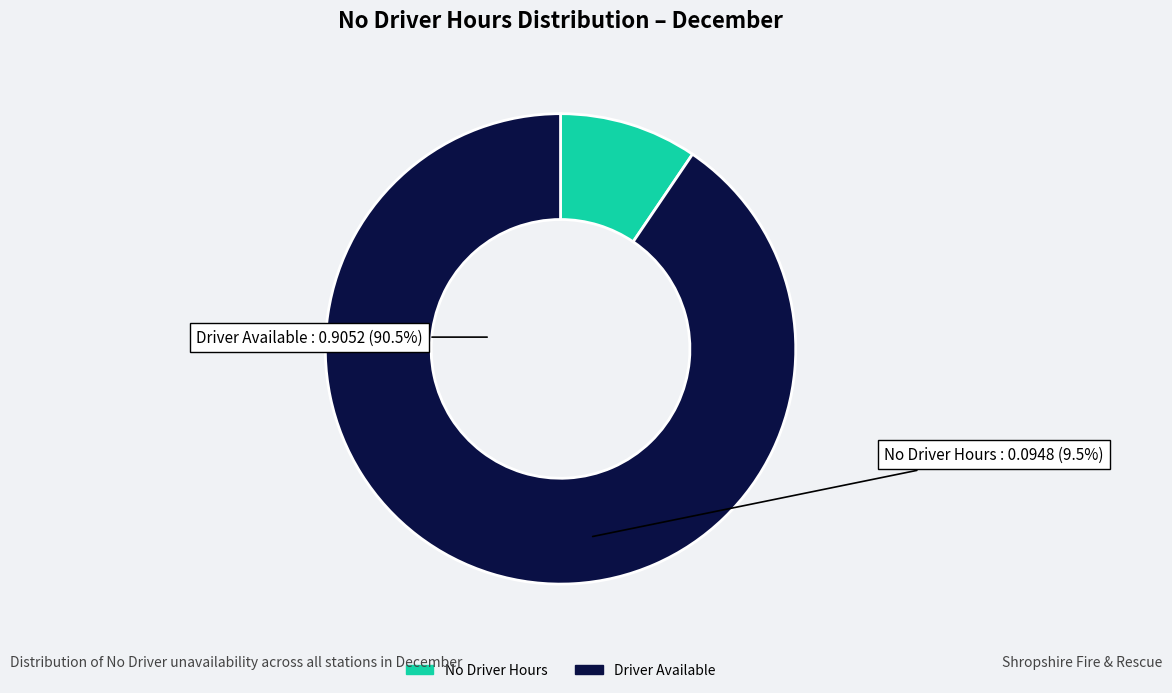

Is there a majority slice in this chart?

Yes